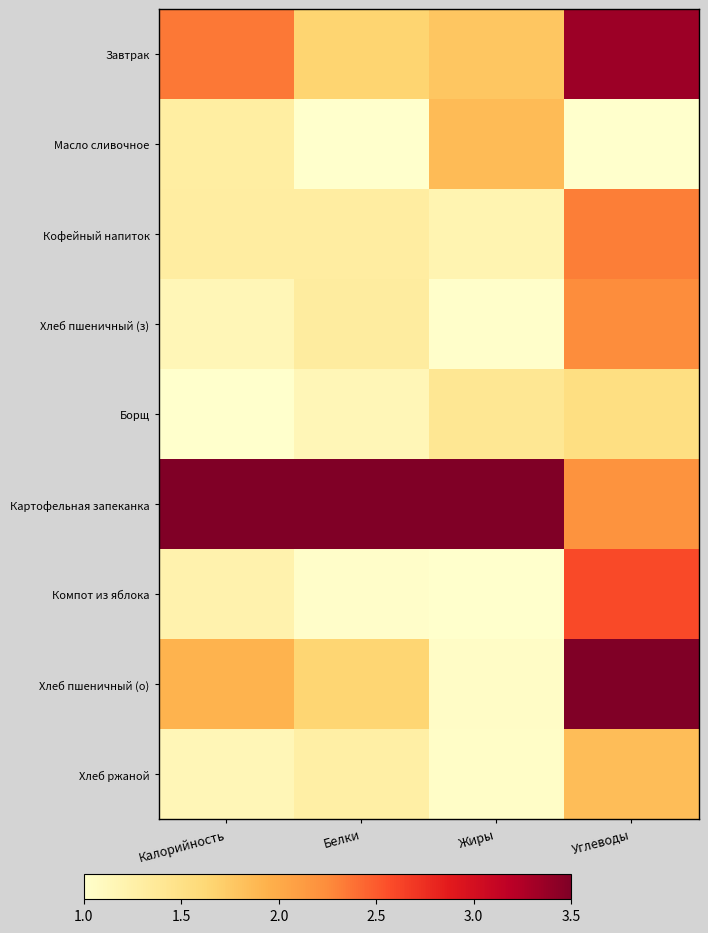

What is the total value across all series at Жиры?

13.8